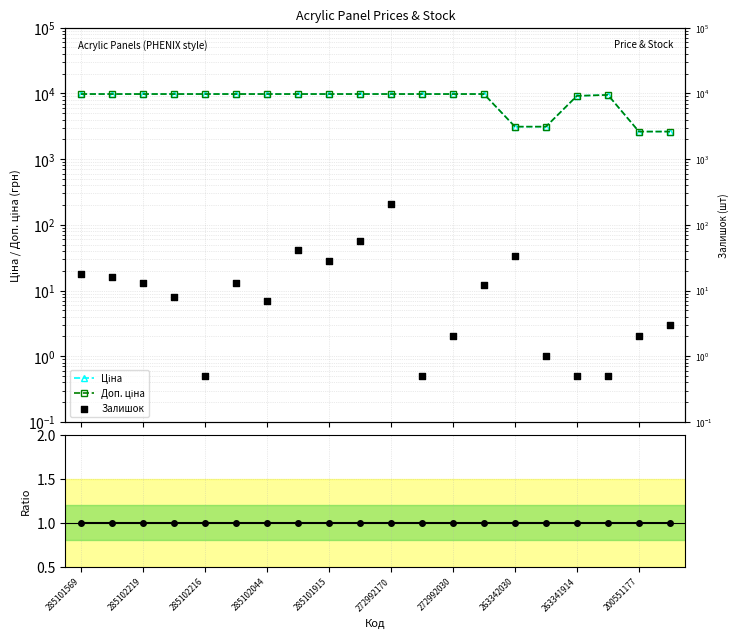

What is the total value across all series at 263341914?

18310.4